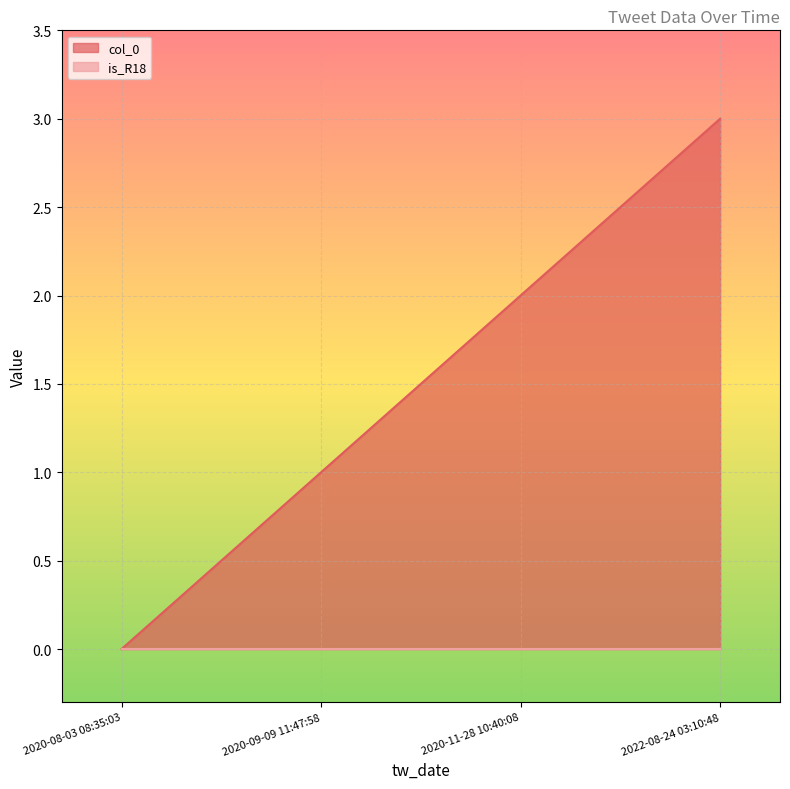

Reading right to left, transcribe all the data shown in this chart.

3	2	1	0